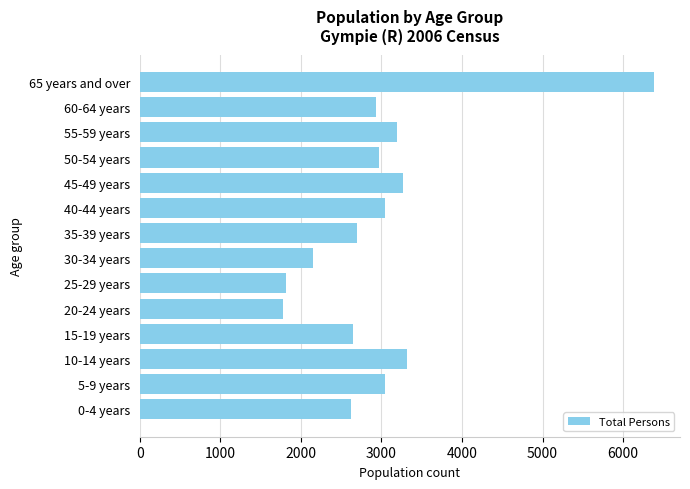

What is the greatest value displayed?

6387